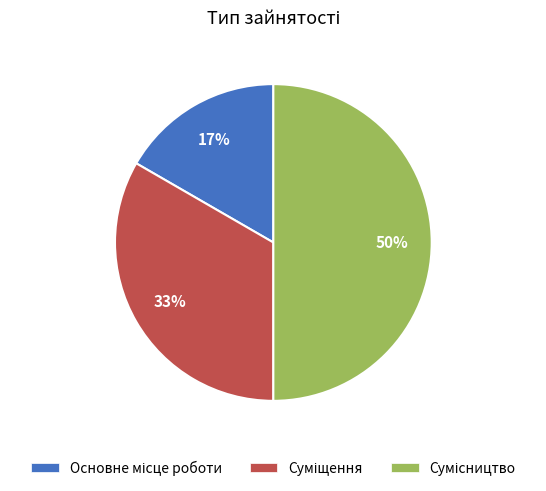

To the nearest percent, what is the difference between the largest and smallest slice percentages?

33%